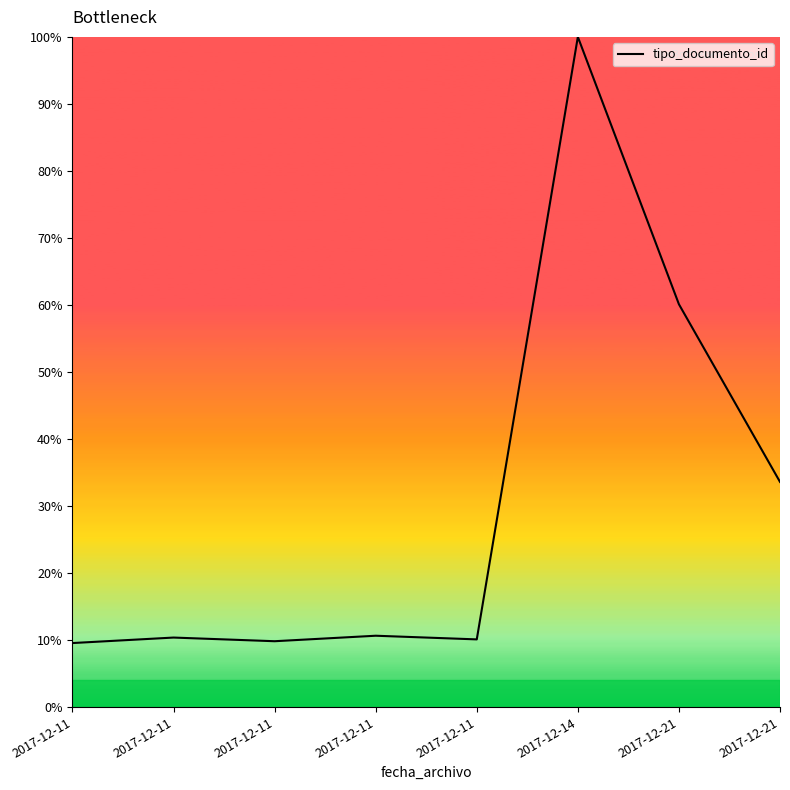

Which category has the highest value across all series?

2017-12-14